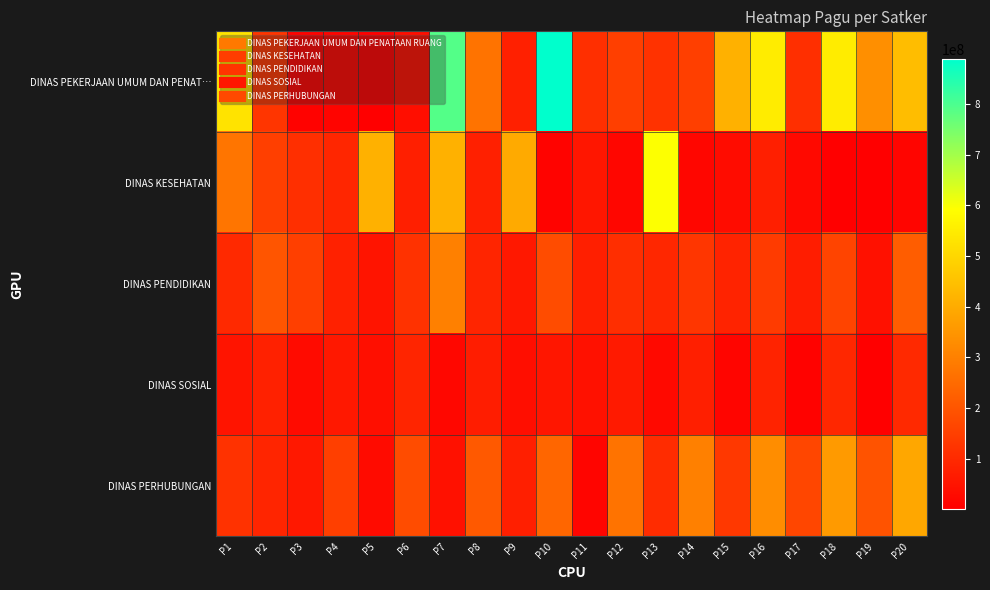

List the series in order of their peak value, highest first.

DINAS PEKERJAAN UMUM DAN PENAT…, DINAS KESEHATAN, DINAS PERHUBUNGAN, DINAS PENDIDIKAN, DINAS SOSIAL